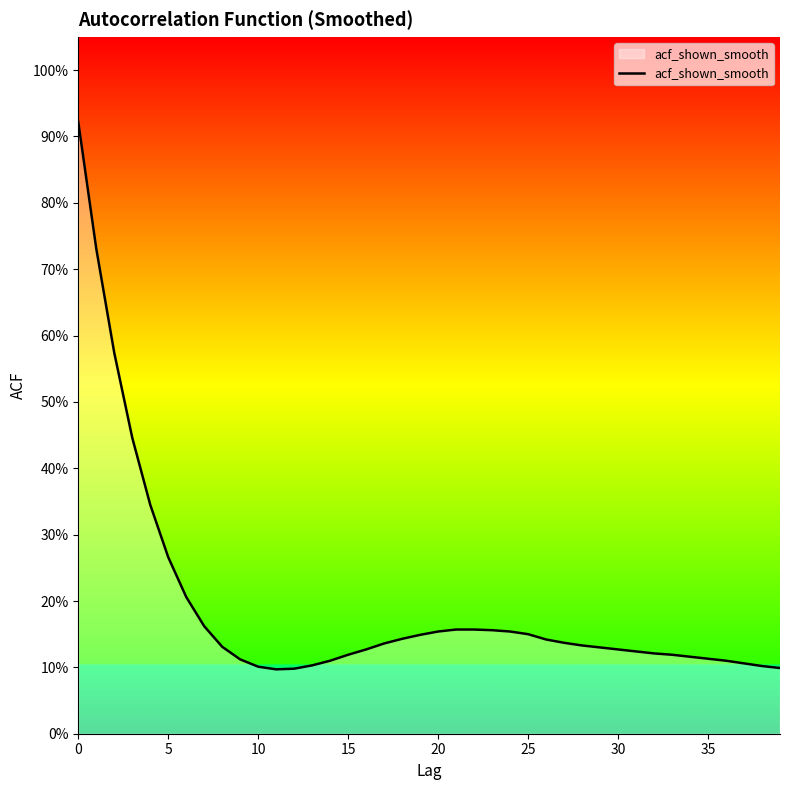

What is the average value?

0.2